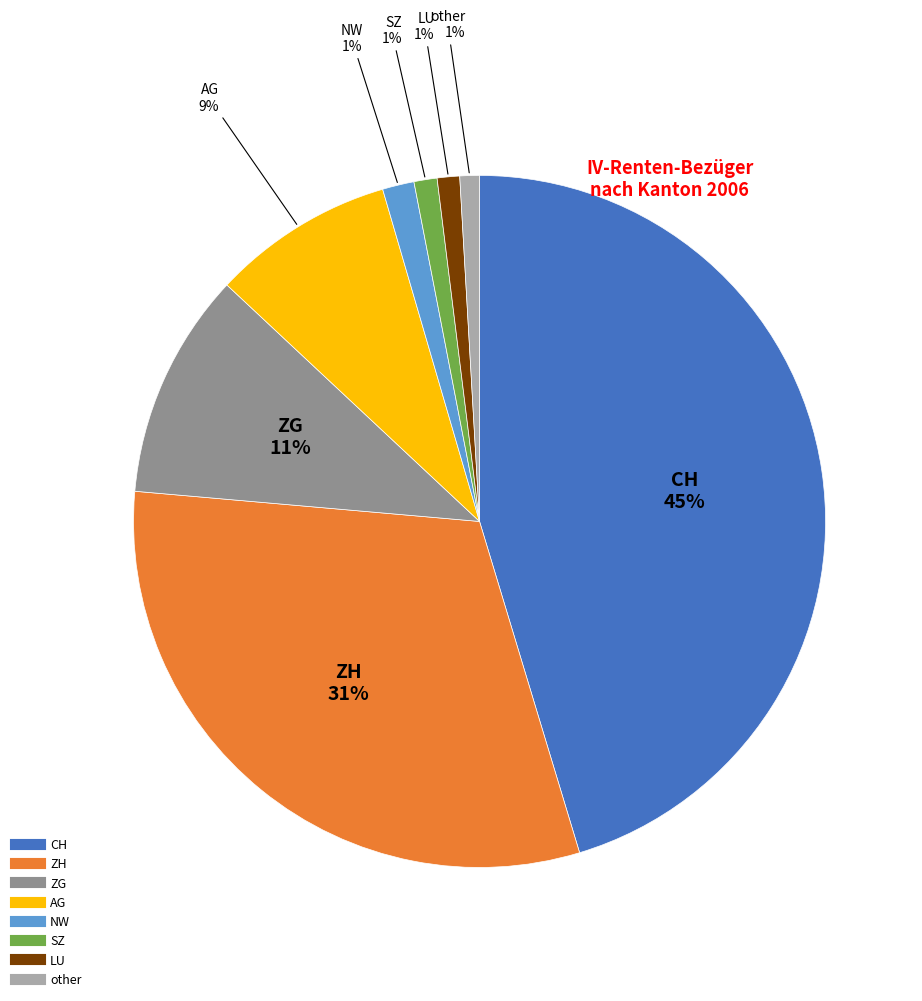

To the nearest percent, what is the difference between the CH and other slice percentages?

44%